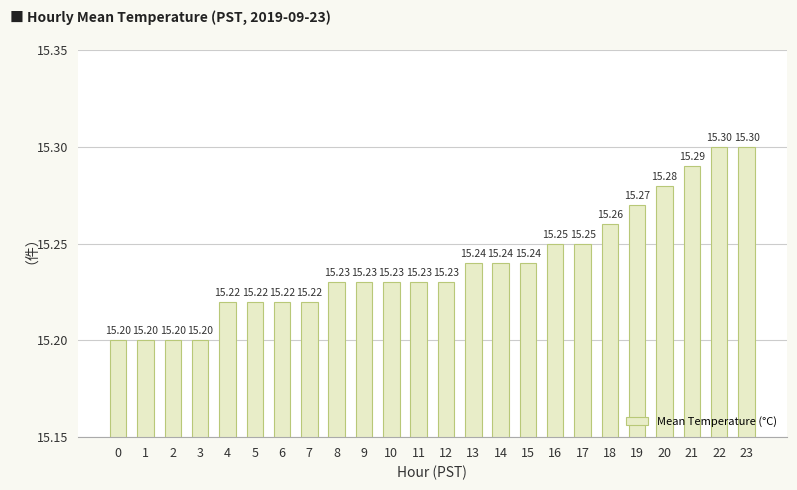

What is the ratio of the value at 9 to the value at 20?

1.0